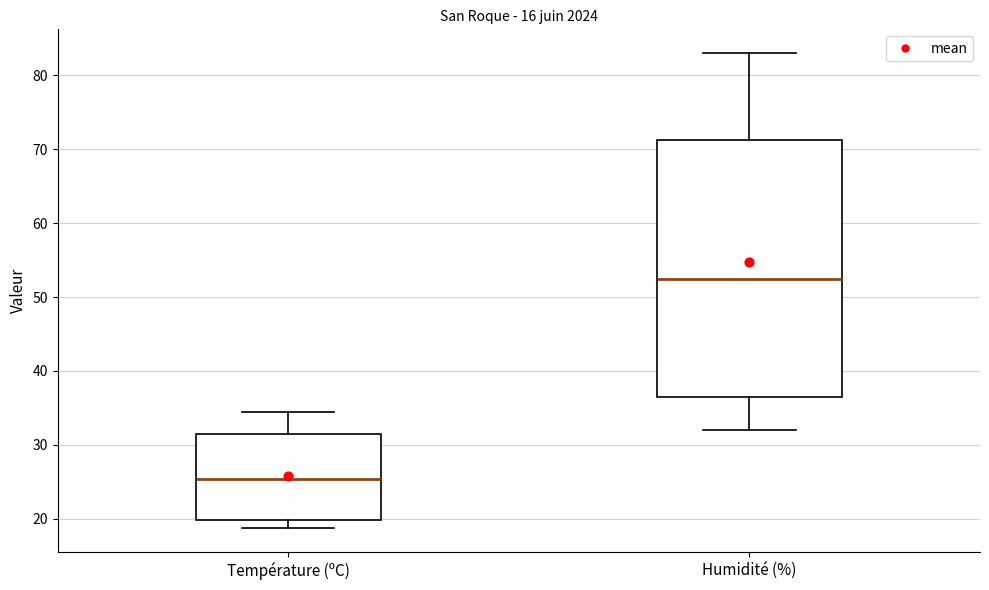

Which box's median line is the lowest?

Température (ºC)